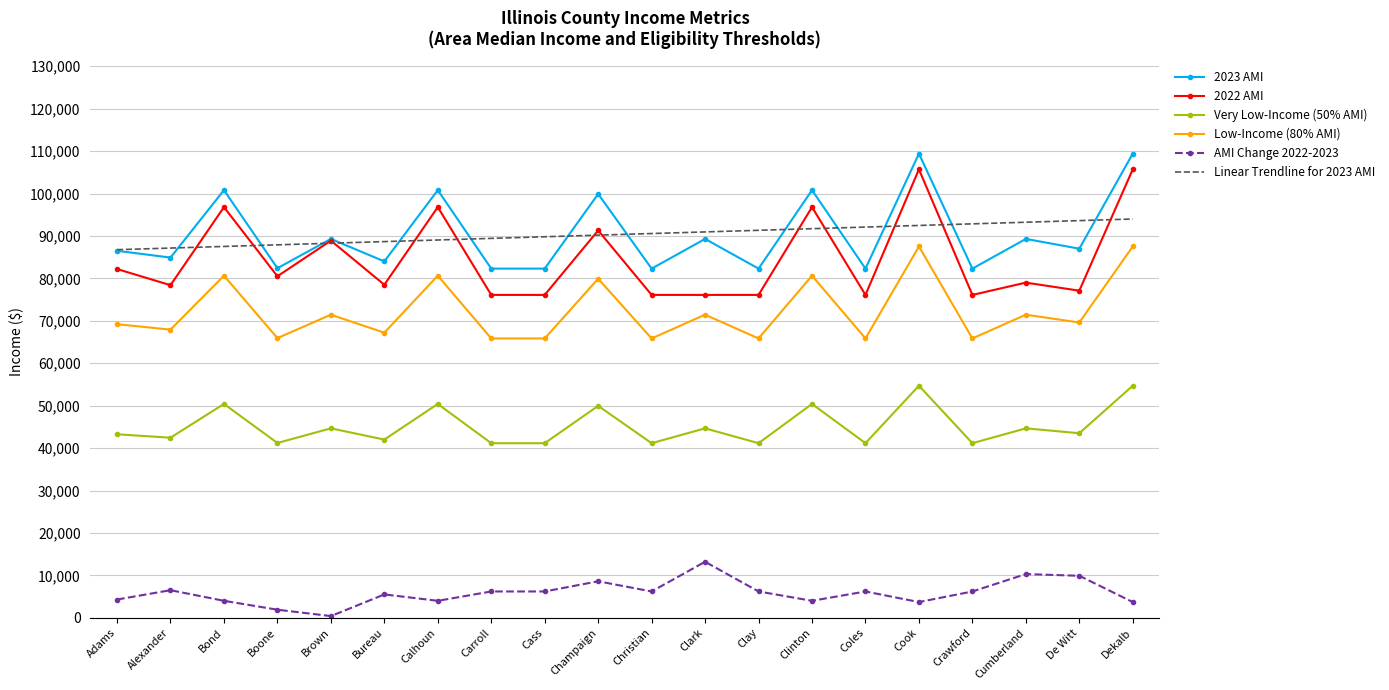

True or false: 2022 AMI and AMI Change 2022-2023 cross at least once.

False